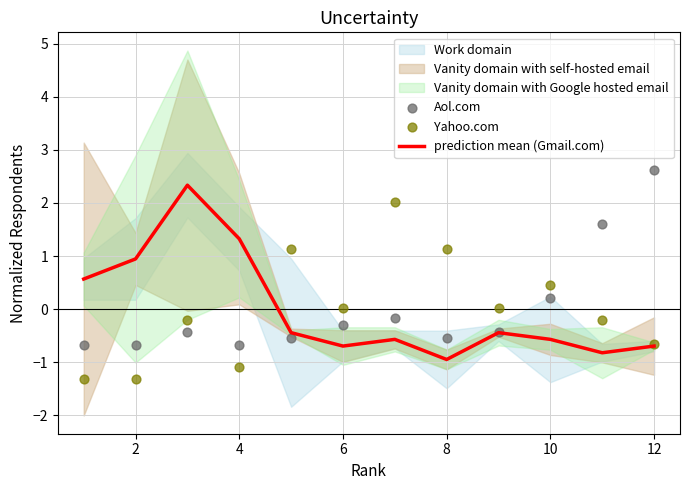

Which series contains the highest Y value?

Aol.com